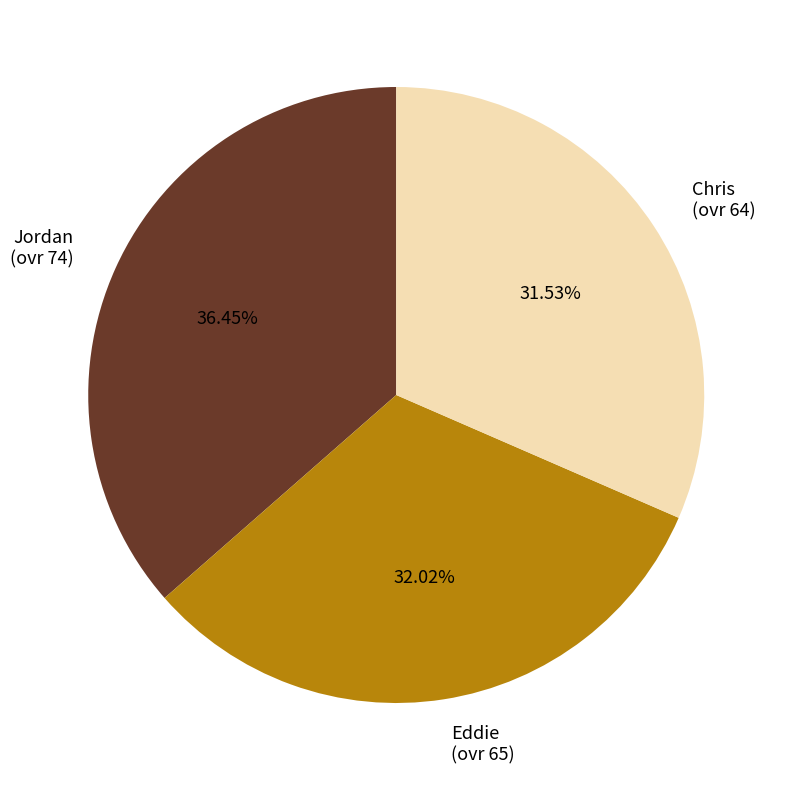

Between Jordan (ovr 74) and Chris (ovr 64), which is larger?

Jordan (ovr 74)